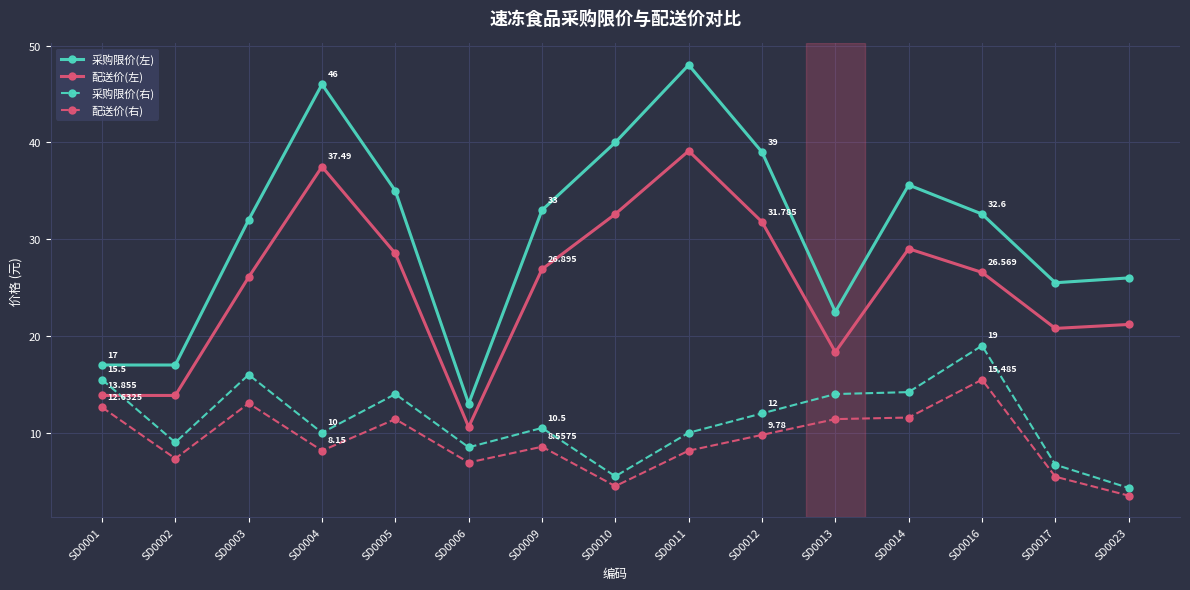

Which series has the largest range (max minus min)?

采购限价(左)